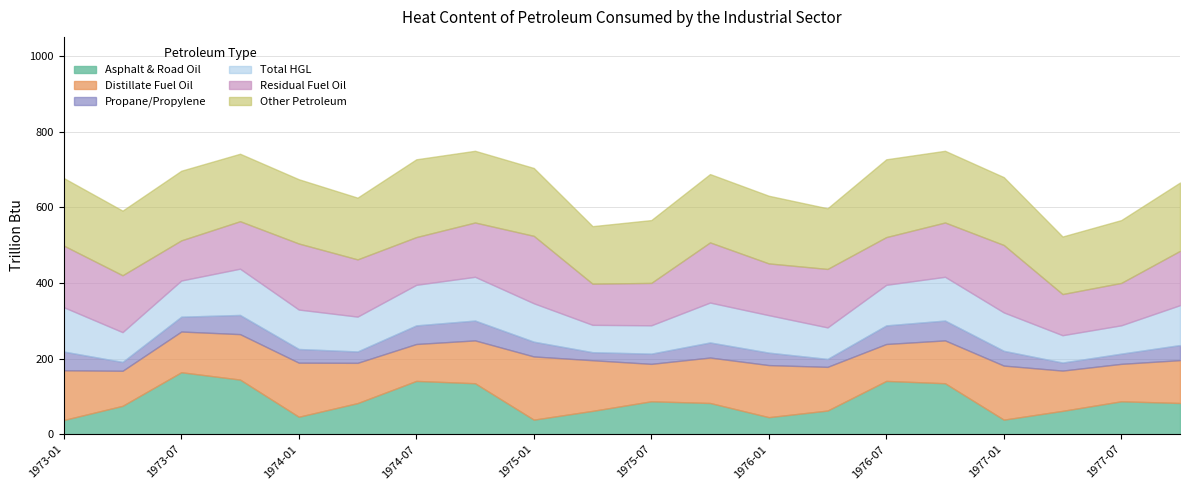

What is the smallest value displayed?

21.0